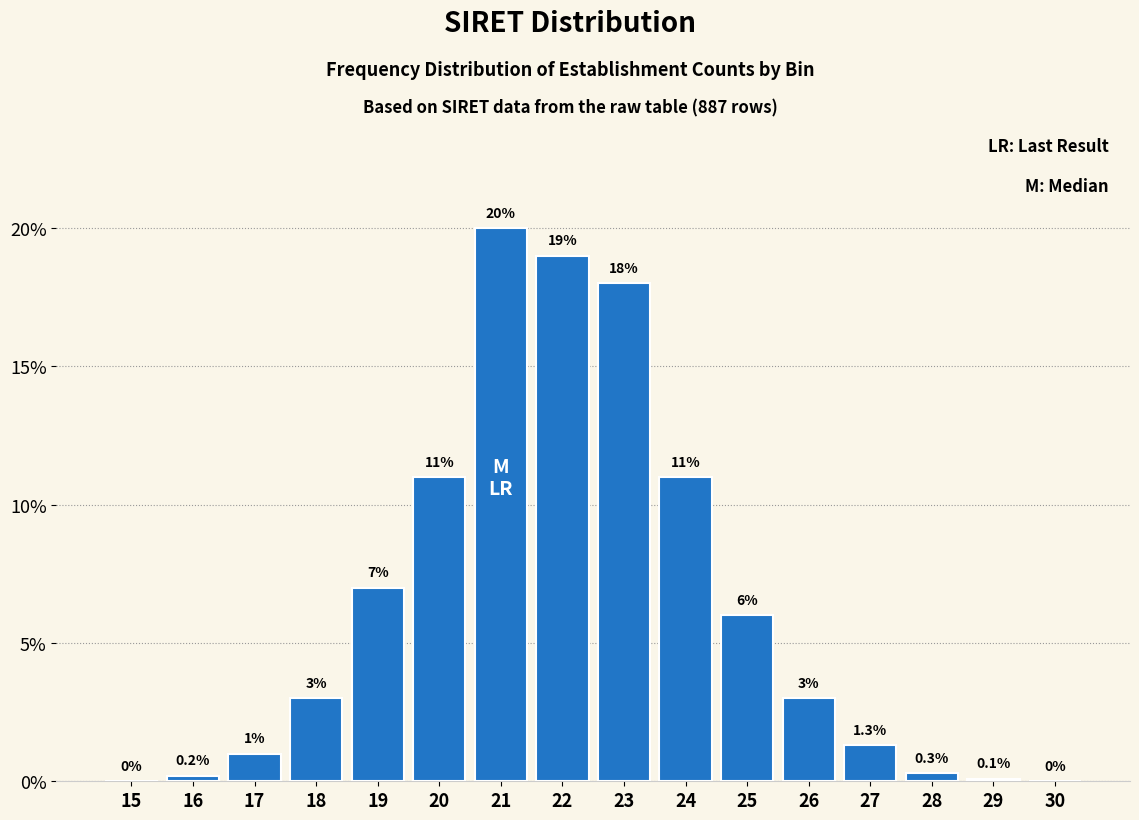

Reading right to left, extract all data points from this chart.

30=0.0	29=0.1	28=0.3	27=1.3	26=3.0	25=6.0	24=11.0	23=18.0	22=19.0	21=20.0	20=11.0	19=7.0	18=3.0	17=1.0	16=0.2	15=0.0